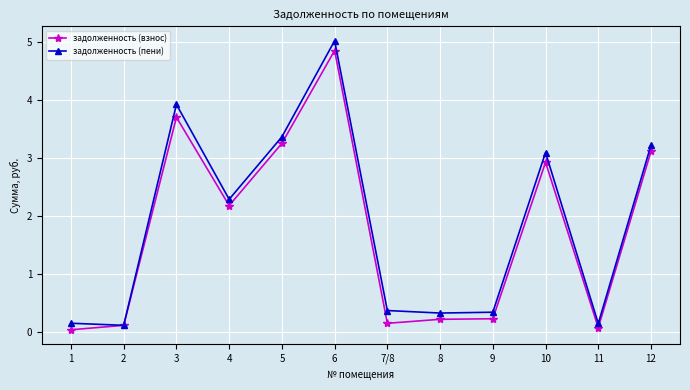

Which series has the largest range (max minus min)?

задолженность (пени)